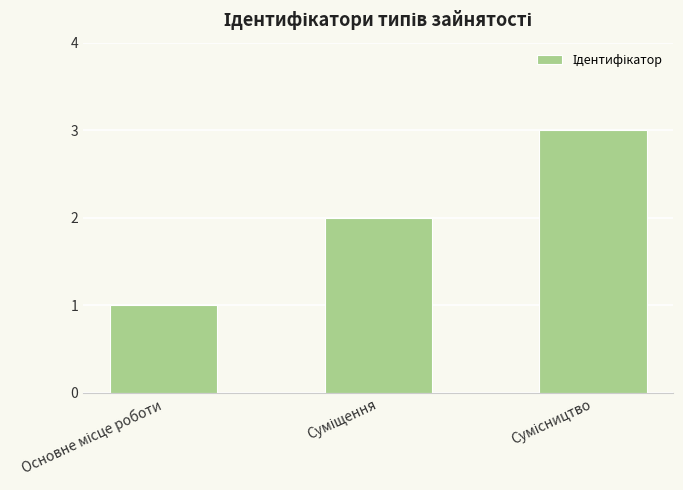

How many bars are there in total?

3